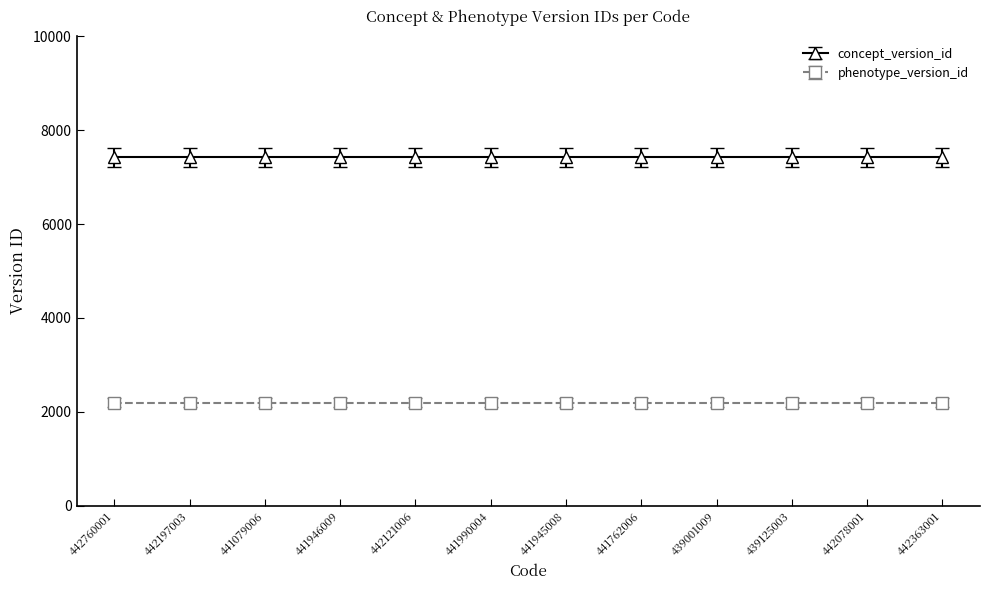

What position from the left is 439001009?

9